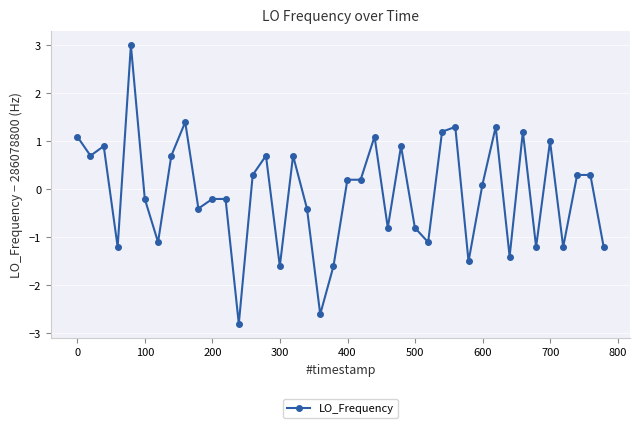

What is the greatest value displayed?

3.0